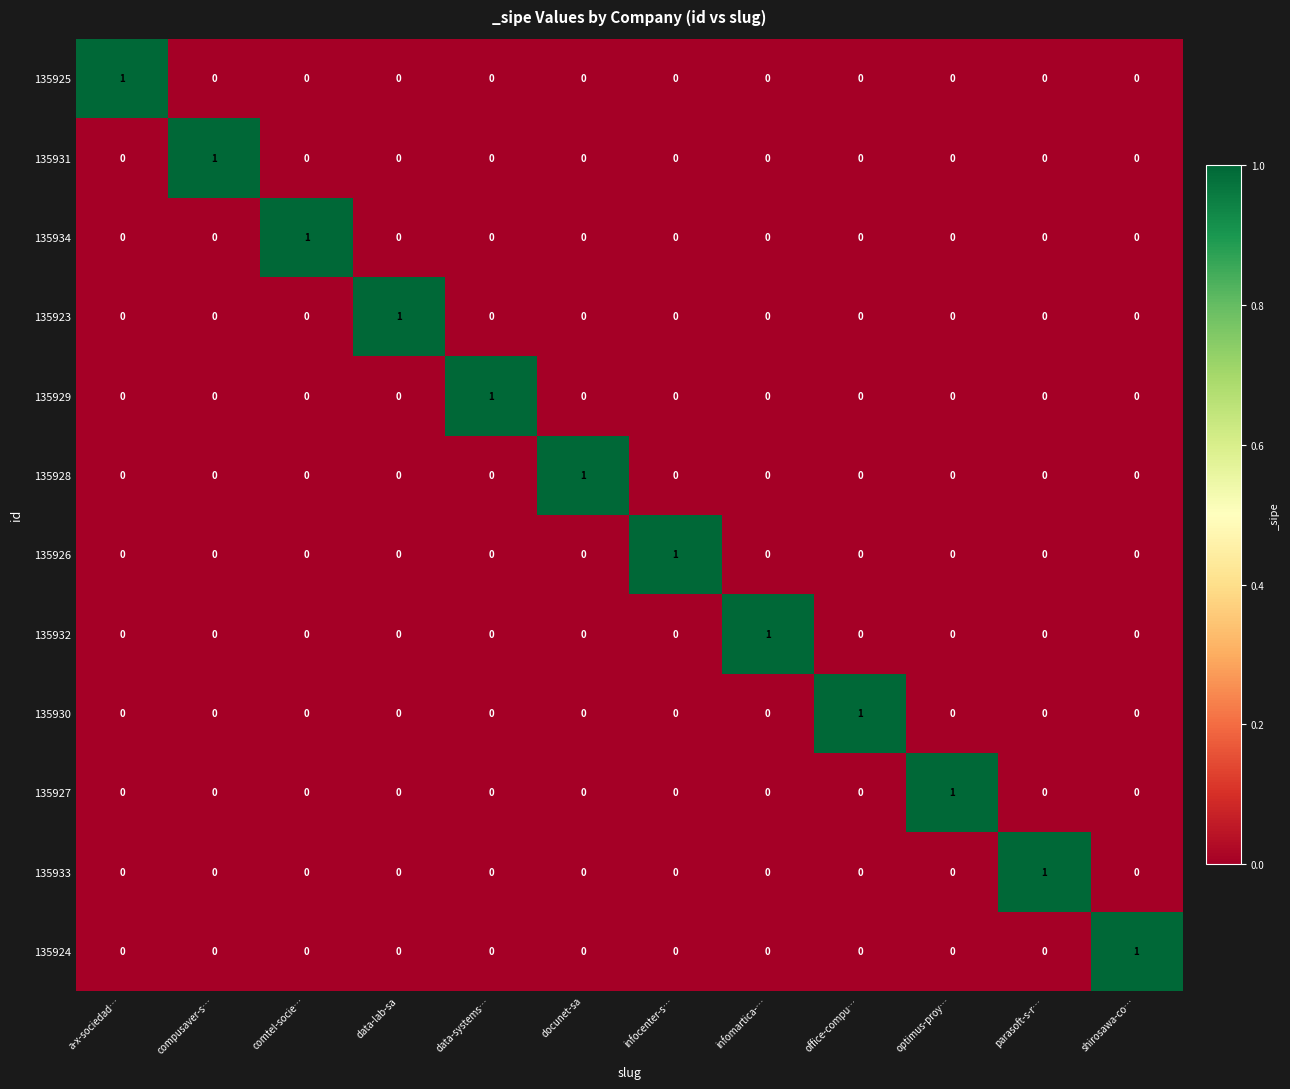

At how many categories does at least one series exceed 0?

12